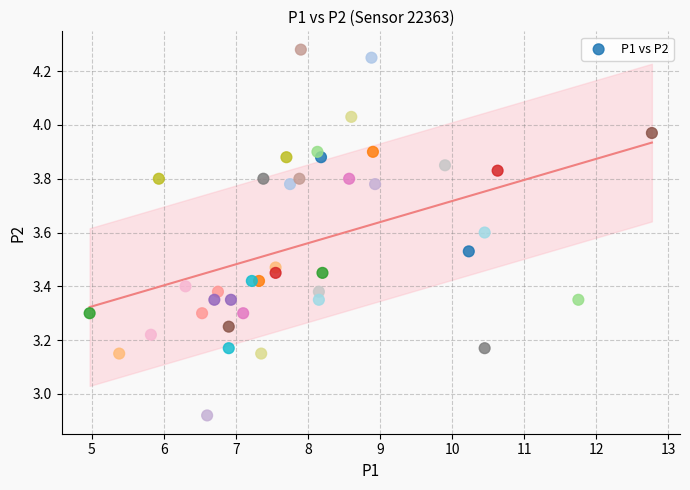

What is the range of X values (max minus min)?

7.8